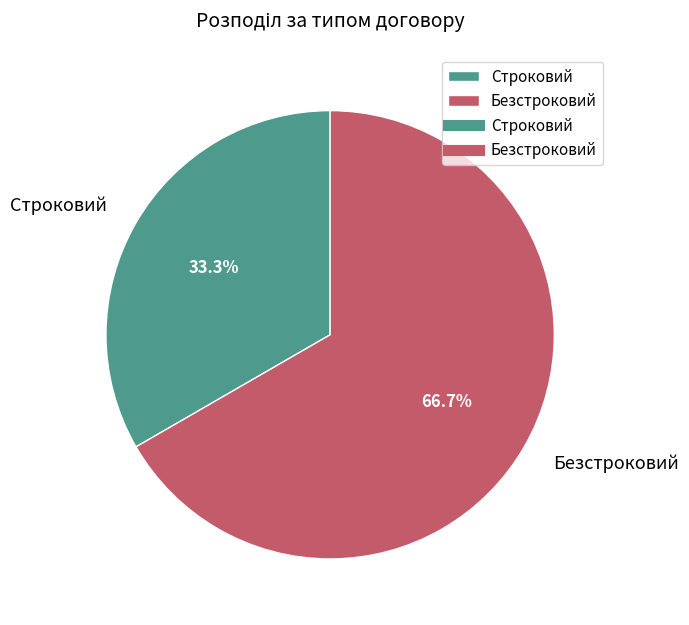

Which category accounts for the majority?

Безстроковий